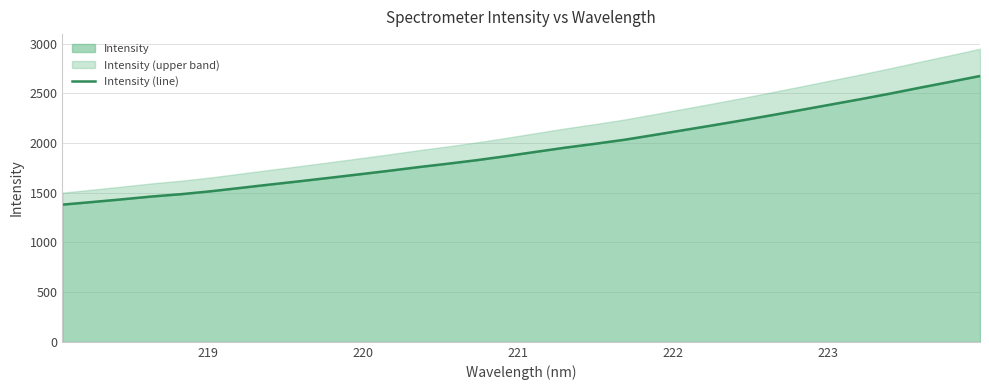

What is the maximum value shown in the chart?

2675.6